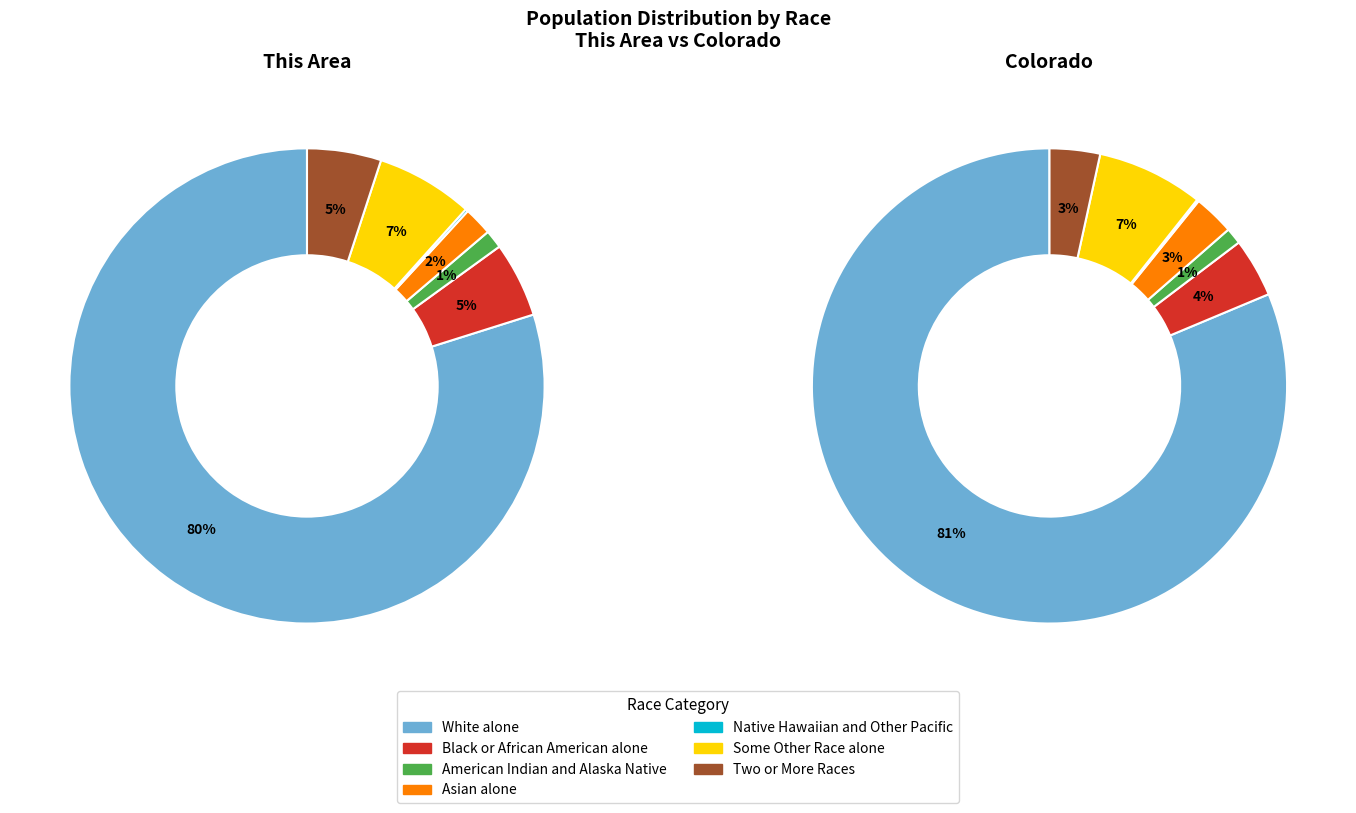

To the nearest percent, what percentage of the pie is Asian alone?

3%